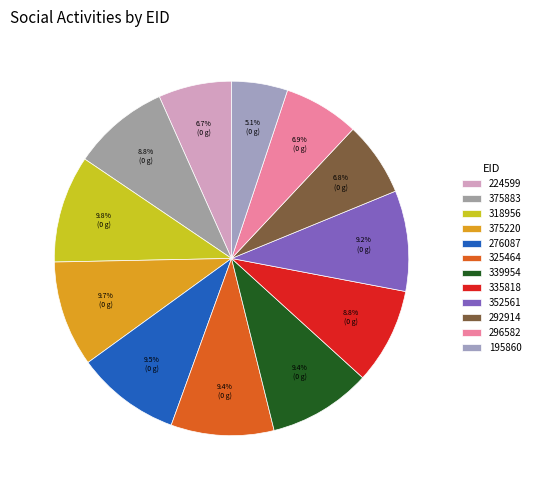

How many slices are in this pie chart?

12